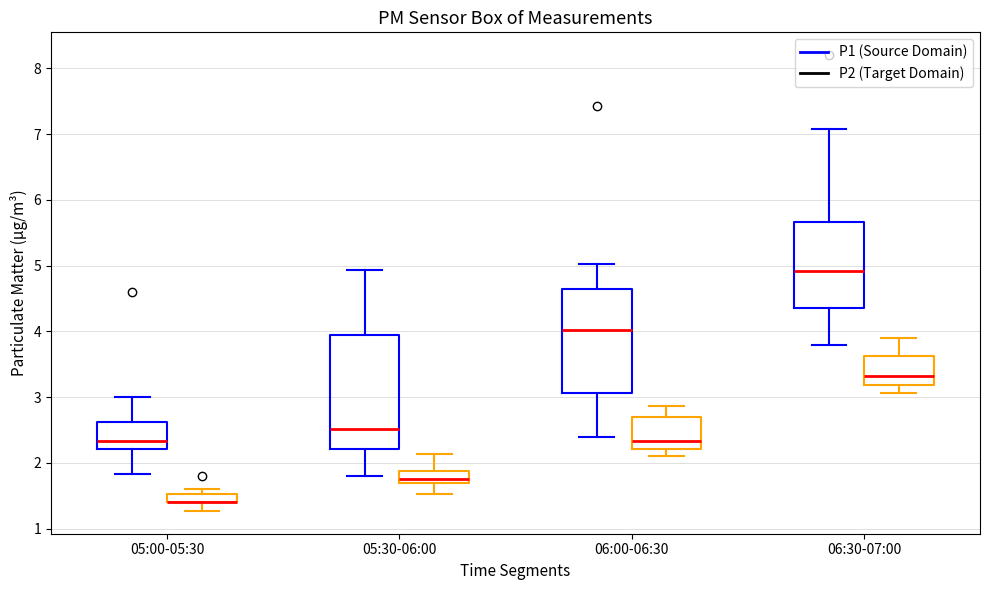

Which box is the tallest, from its lower edge to its upper edge?

05:30-06:00 (P1 (Source Domain))